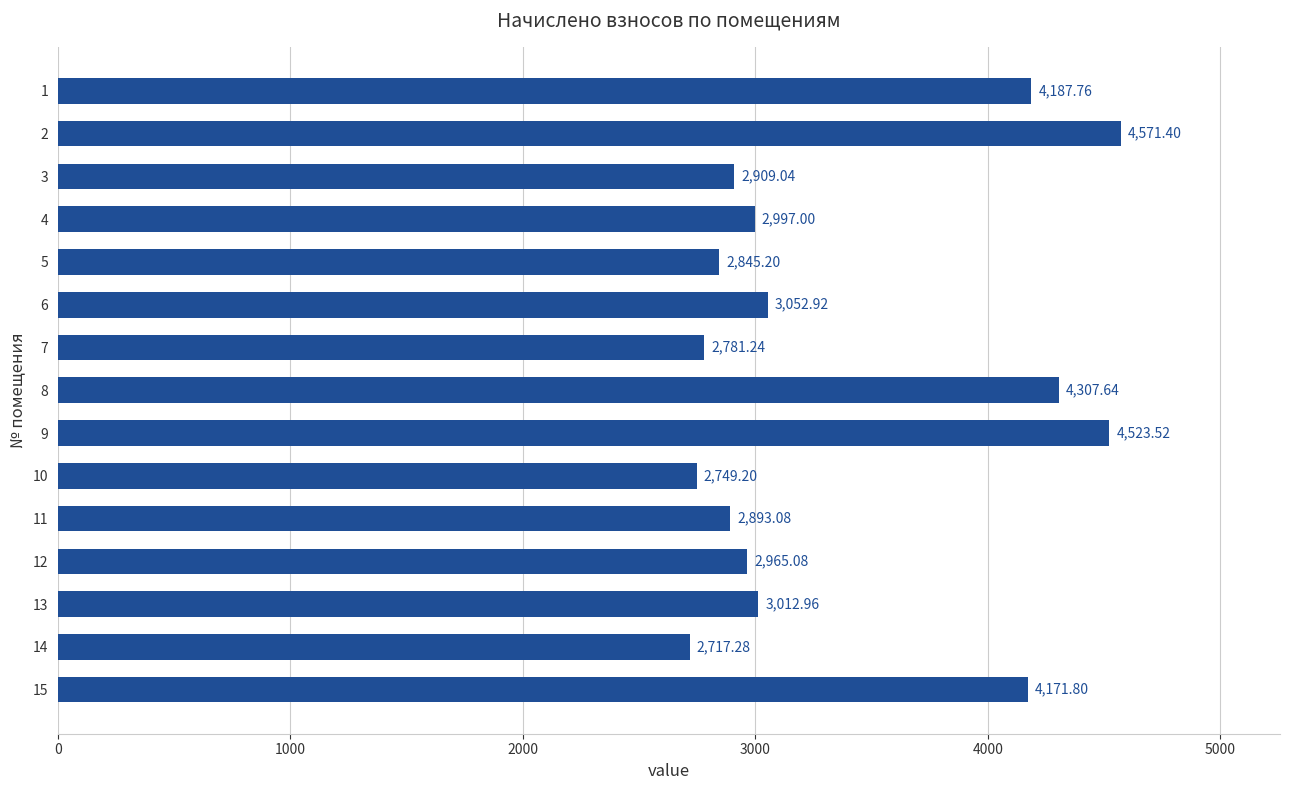

What is the difference between the maximum and minimum values?

1854.1